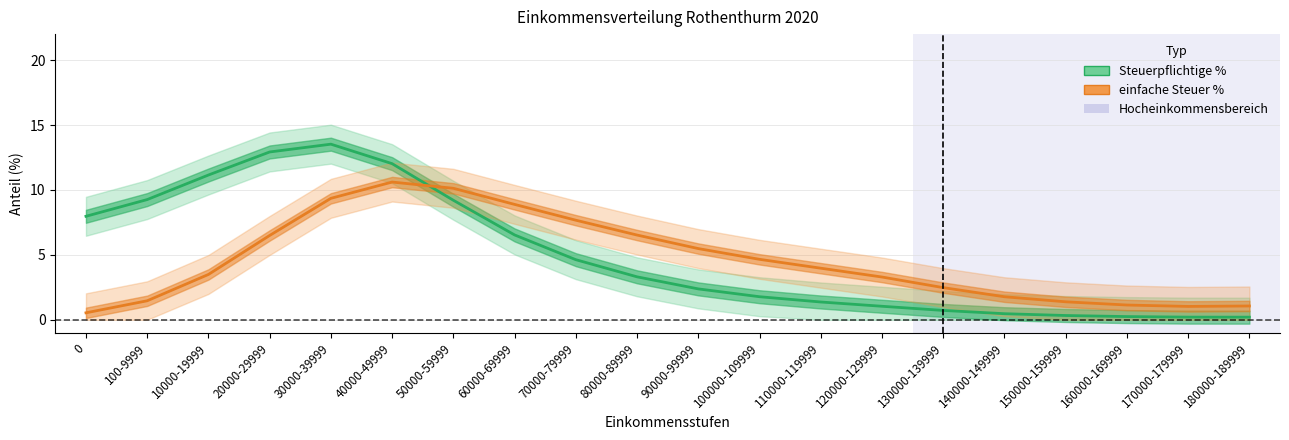

Rank the categories by einfache Steuer % value from highest to lowest.

40000-49999, 50000-59999, 30000-39999, 60000-69999, 70000-79999, 80000-89999, 20000-29999, 90000-99999, 100000-109999, 110000-119999, 10000-19999, 120000-129999, 130000-139999, 140000-149999, 100-9999, 150000-159999, 160000-169999, 180000-189999, 170000-179999, 0